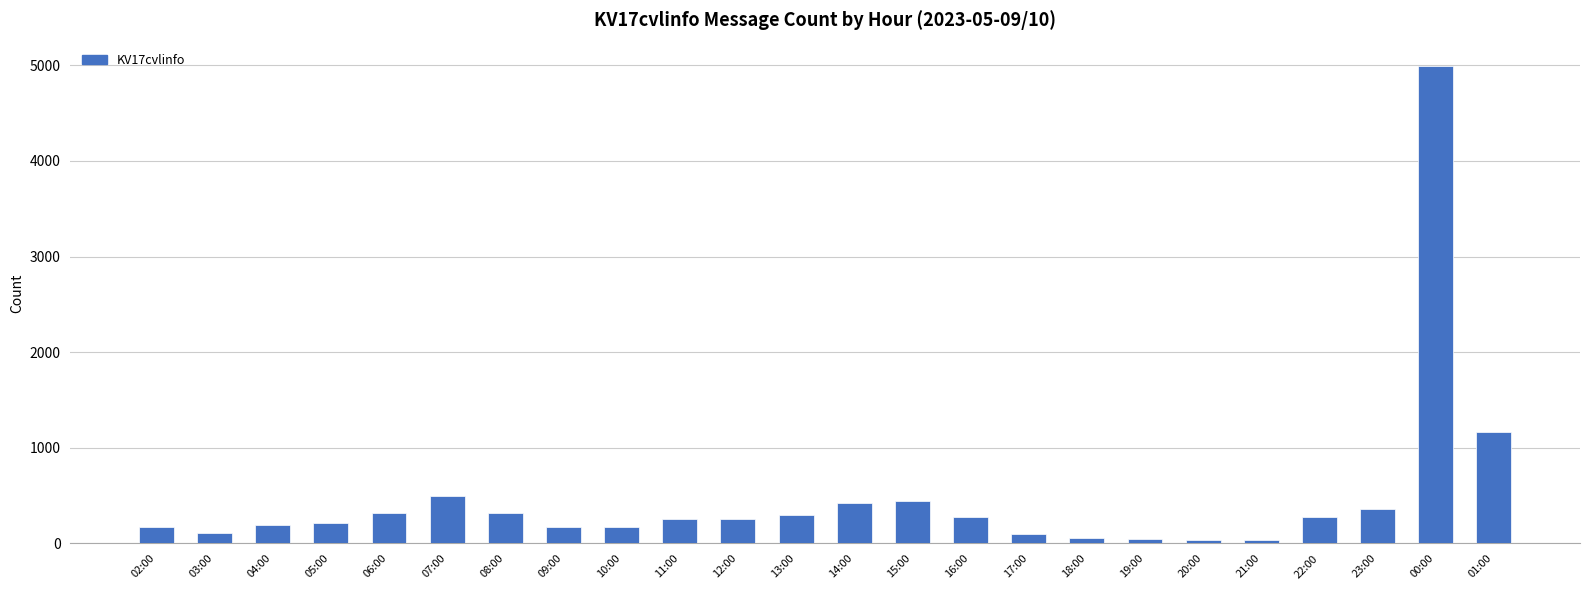

Which label corresponds to the largest value in the chart?

00:00